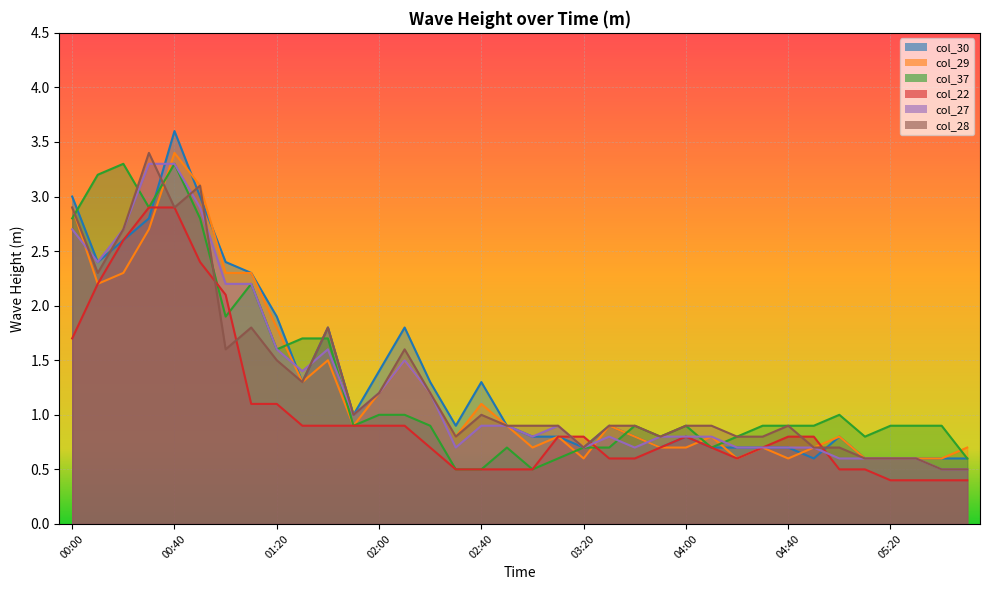

What is the lowest value of the col_29 series?

0.6